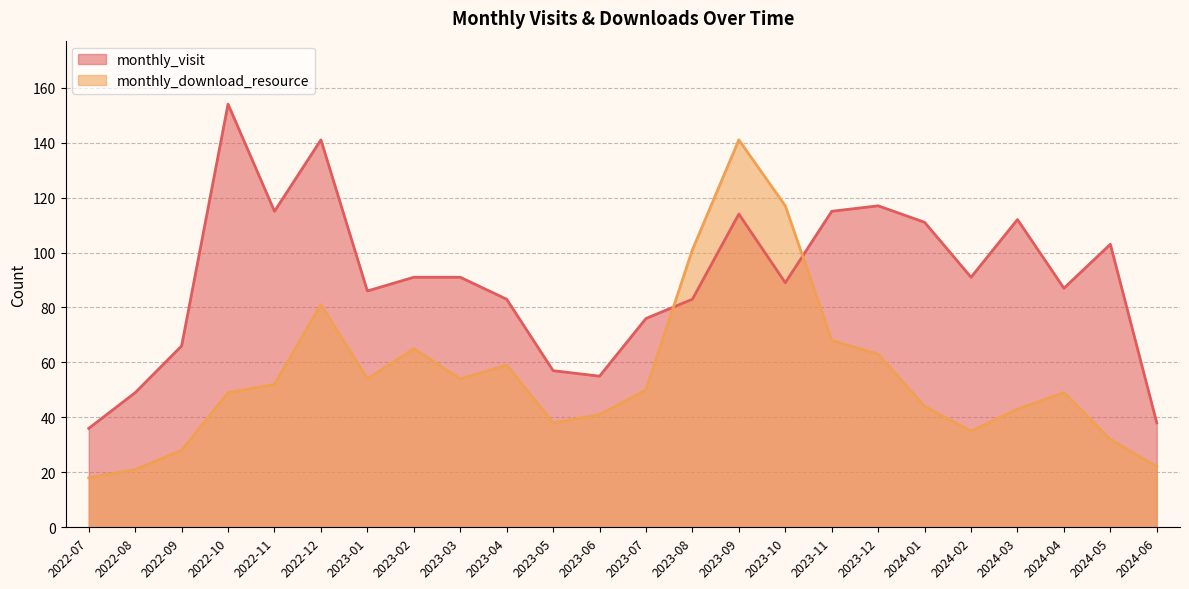

What position from the right is 2023-11?

8